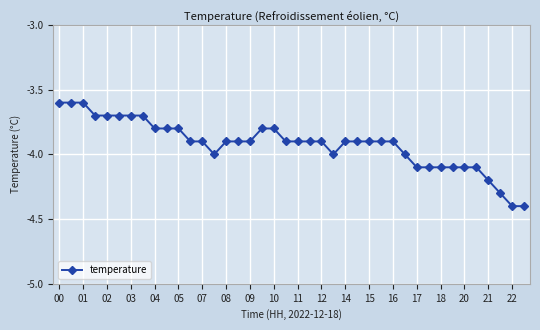

What is the average value?

-3.9